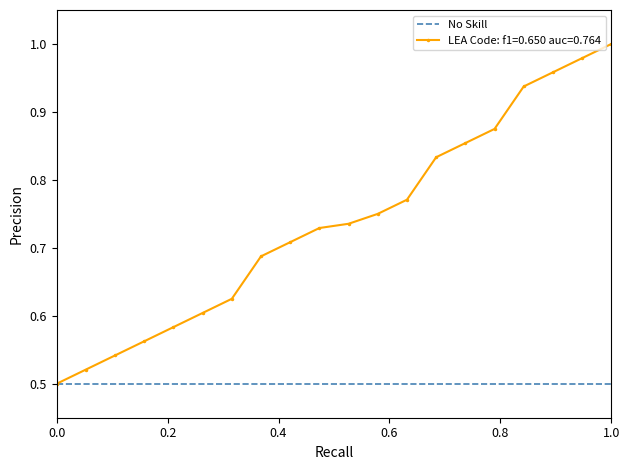

What is the difference between the second highest and minimum values?

0.5